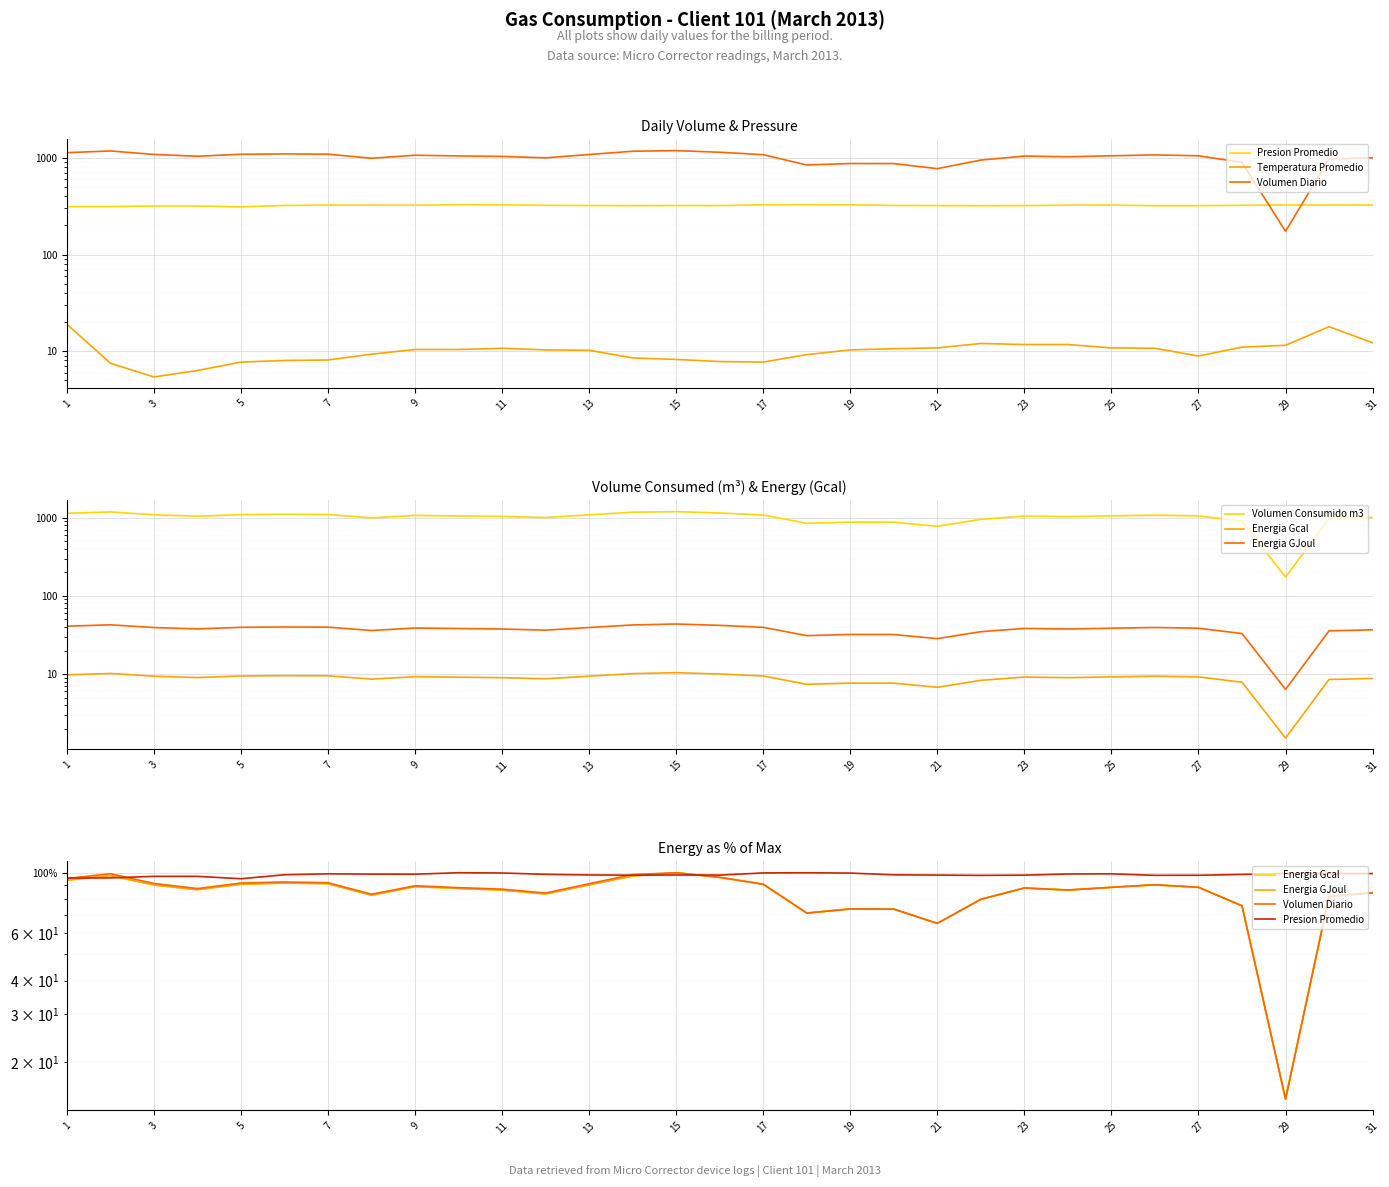

Between 21 and 27, which series saw the biggest shift?

Volumen Consumido m3